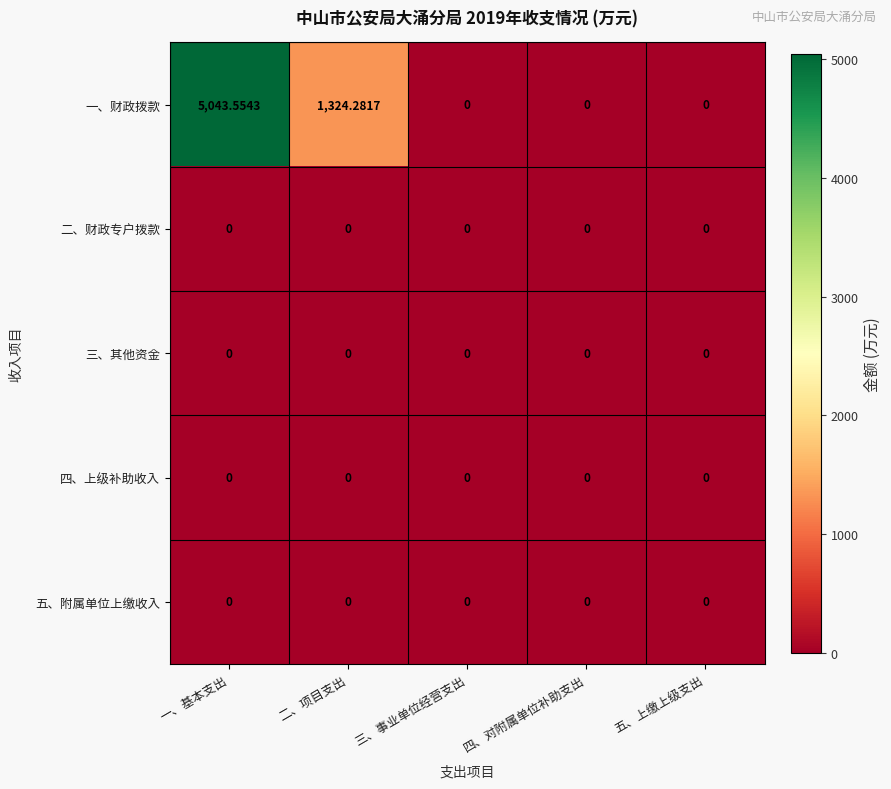

Between 一、基本支出 and 四、对附属单位补助支出, which series saw the biggest shift?

一、财政拨款